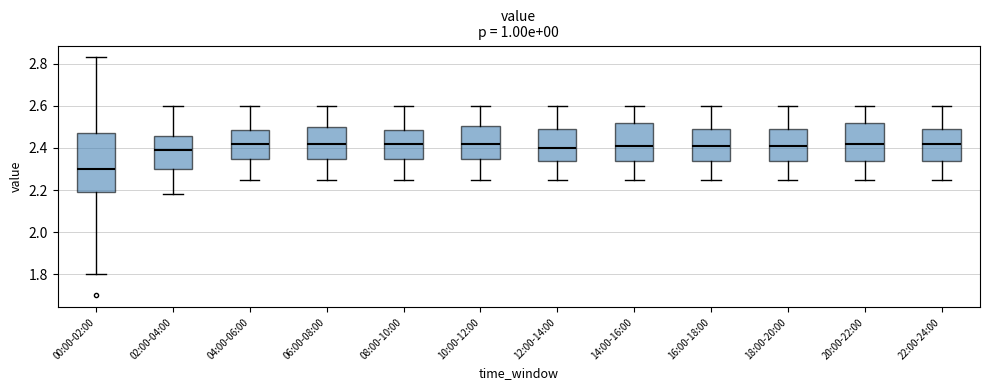

Reading left to right, transcribe this box plot: for each box, give where its median line is, the range the box spans, and where its two whiskers end, as read against the y-axis. The values are not printed on the chart, so give them approximately, as read against the axis.

00:00-02:00: median 2.30, box 2.20 to 2.48, whiskers 1.80 to 2.84
02:00-04:00: median 2.40, box 2.30 to 2.46, whiskers 2.18 to 2.60
04:00-06:00: median 2.42, box 2.36 to 2.48, whiskers 2.26 to 2.60
06:00-08:00: median 2.42, box 2.36 to 2.50, whiskers 2.26 to 2.60
08:00-10:00: median 2.42, box 2.36 to 2.48, whiskers 2.26 to 2.60
10:00-12:00: median 2.42, box 2.36 to 2.50, whiskers 2.26 to 2.60
12:00-14:00: median 2.40, box 2.34 to 2.50, whiskers 2.26 to 2.60
14:00-16:00: median 2.42, box 2.34 to 2.52, whiskers 2.26 to 2.60
16:00-18:00: median 2.42, box 2.34 to 2.50, whiskers 2.26 to 2.60
18:00-20:00: median 2.42, box 2.34 to 2.50, whiskers 2.26 to 2.60
20:00-22:00: median 2.42, box 2.34 to 2.52, whiskers 2.26 to 2.60
22:00-24:00: median 2.42, box 2.34 to 2.50, whiskers 2.26 to 2.60